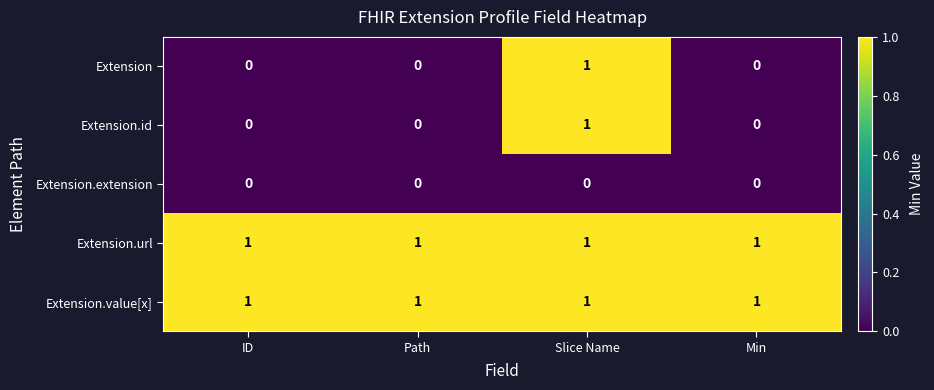

At how many categories does at least one series exceed 0?

4